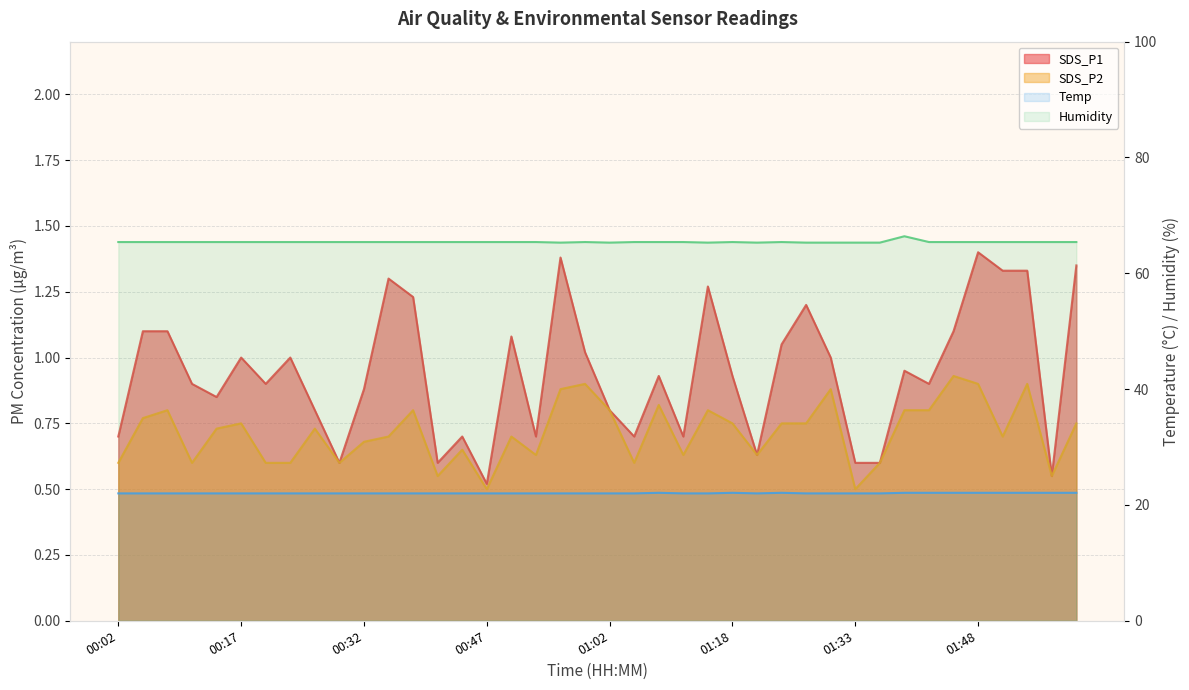

What are all the series names shown in the legend?

SDS_P1, SDS_P2, Temp, Humidity